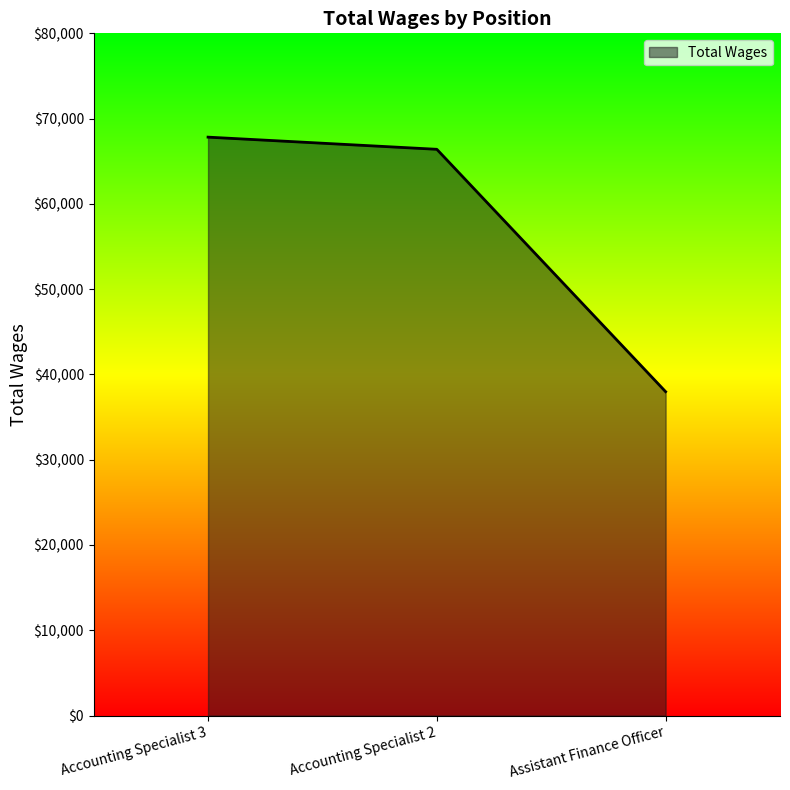

What is the ratio of the value at Accounting Specialist 3 to the value at Assistant Finance Officer?

1.8